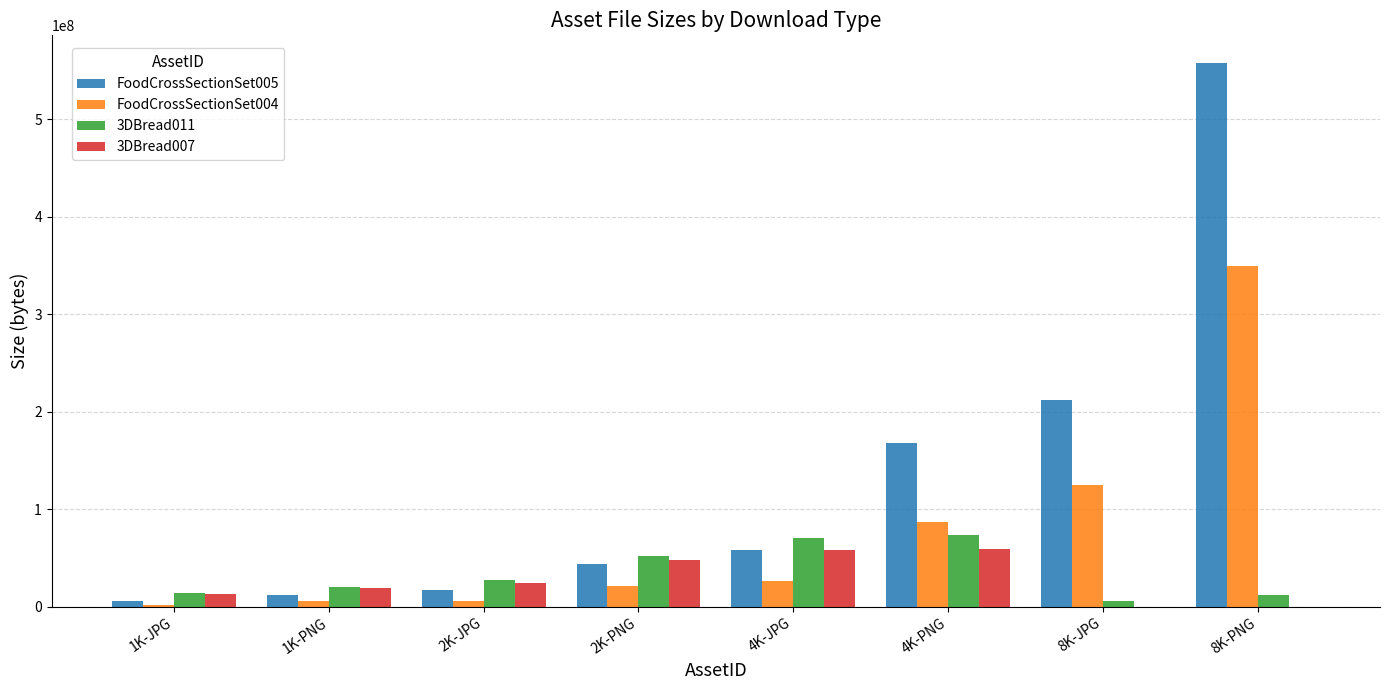

What is the highest value of the 3DBread007 series?

59142895